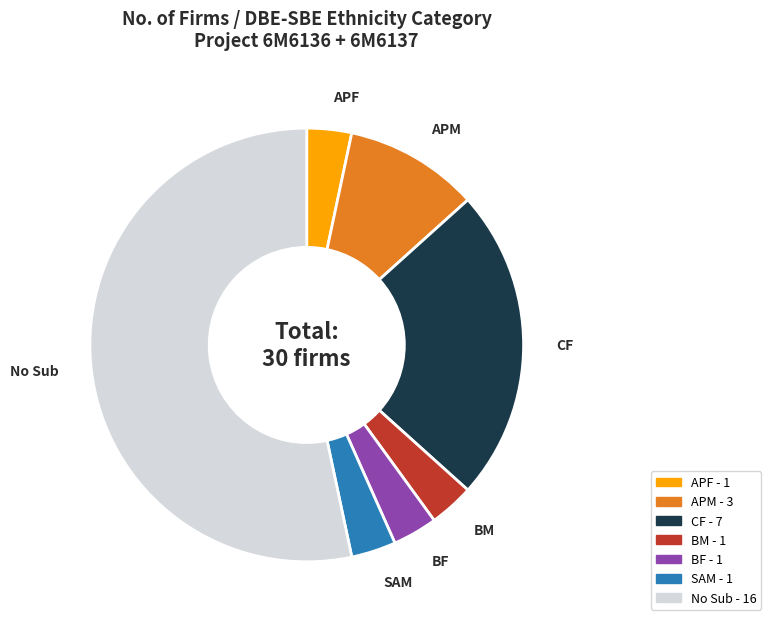

Does any single category account for the majority?

Yes